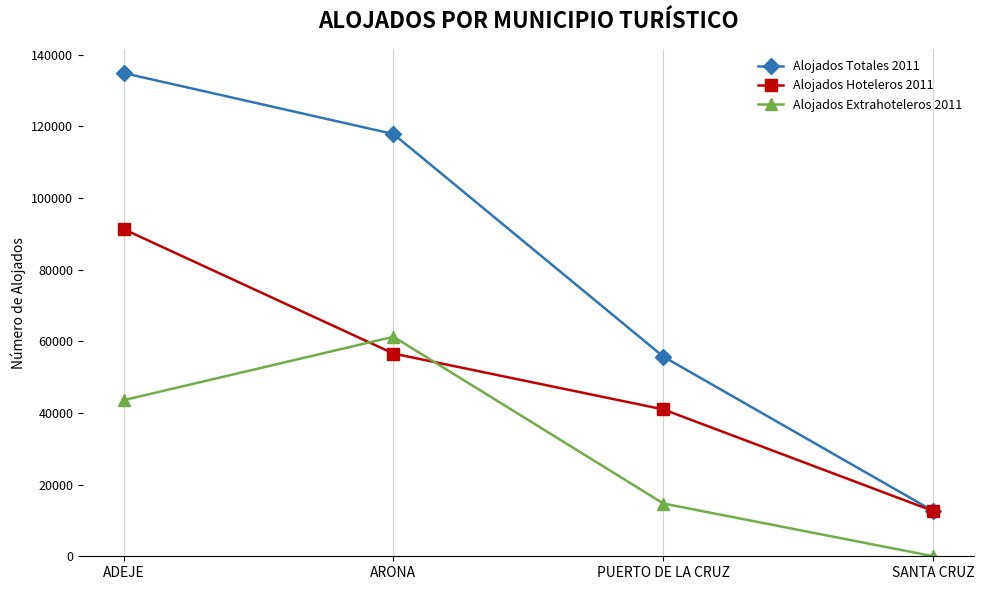

What is the lowest value of the Alojados Totales 2011 series?

12608